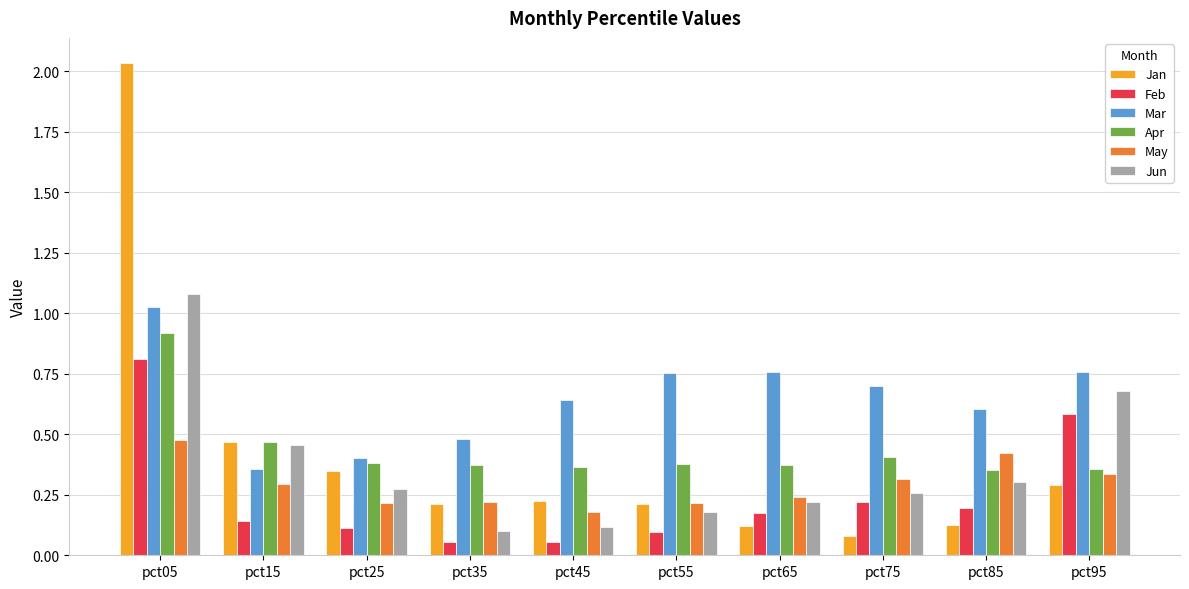

At which category is the sum across all series the highest?

pct05